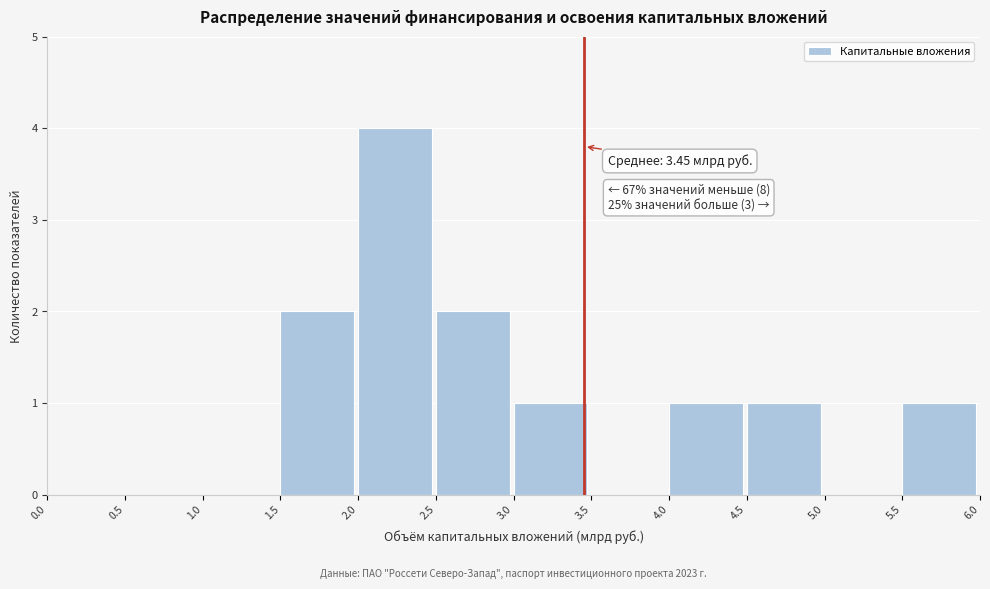

Over which range of the x-axis is the bar tallest?

2.0 to 2.5